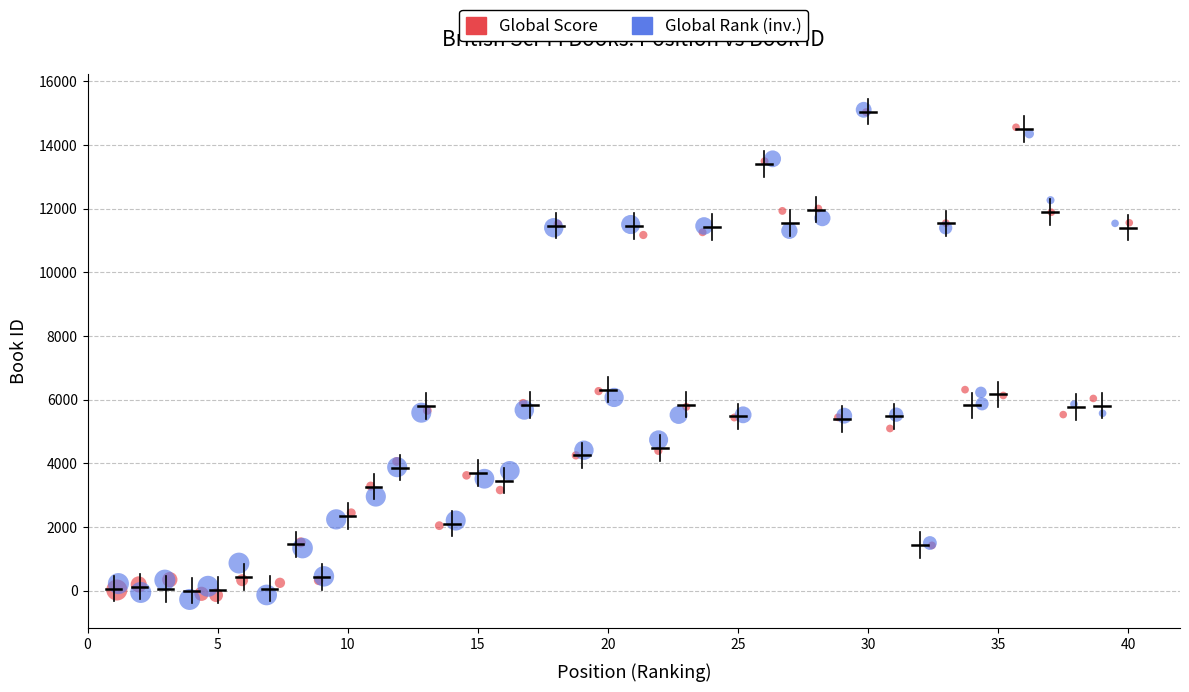

What are all the series names shown in the legend?

Global Score, Global Rank (inv.)